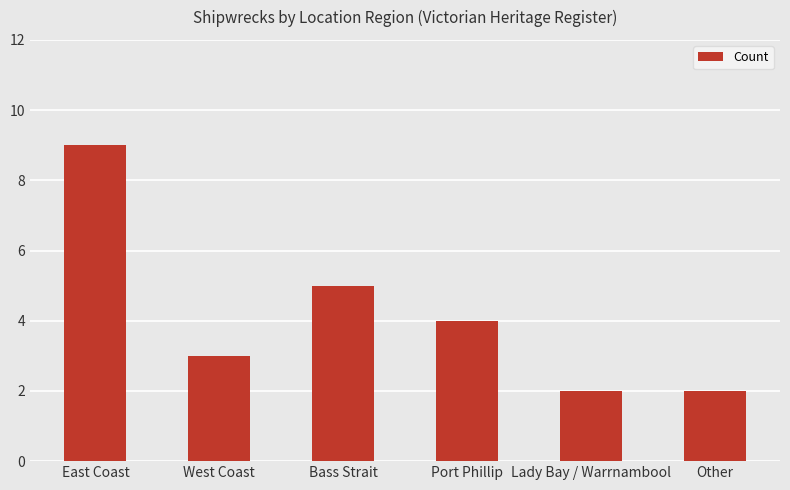

What is the sum of all values?

25